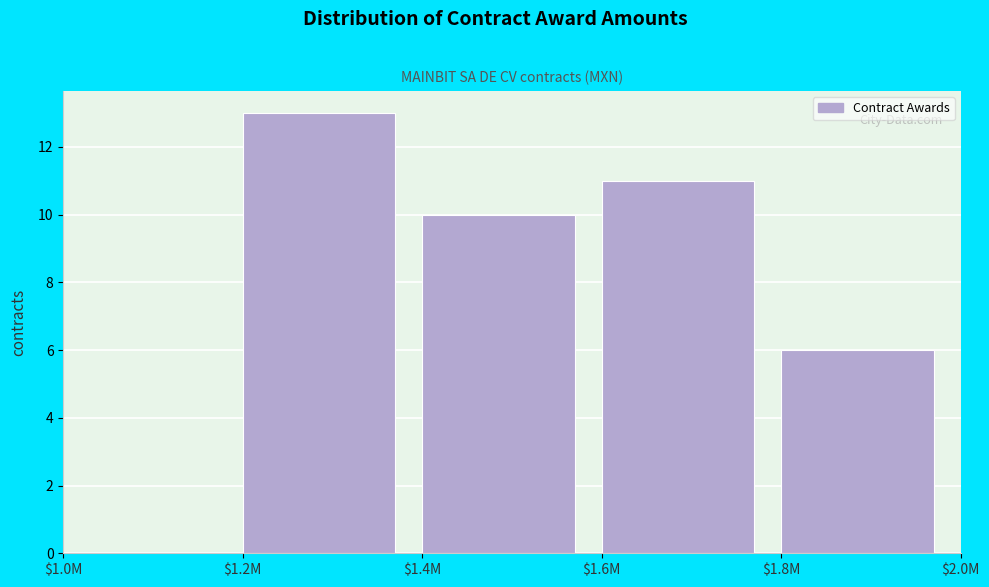

What is the maximum value shown in the chart?

13